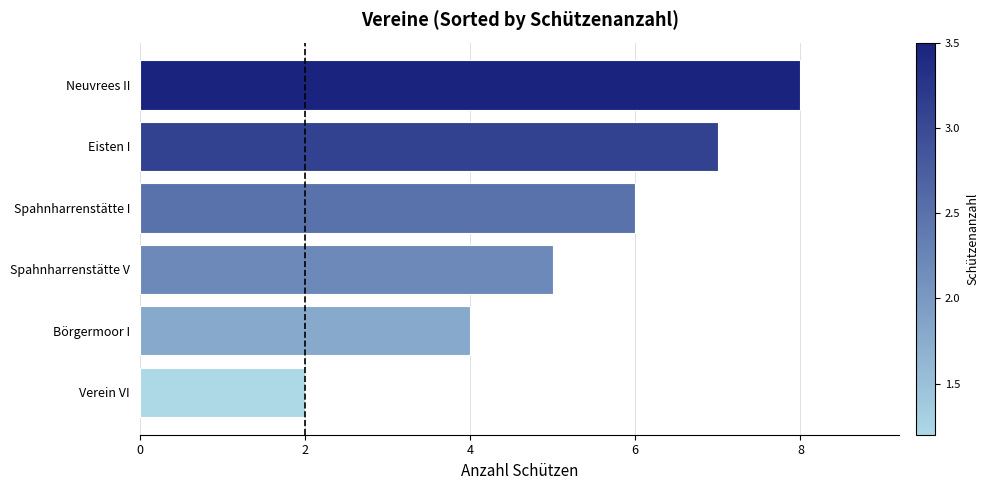

What is the approximate value at Börgermoor I?

4